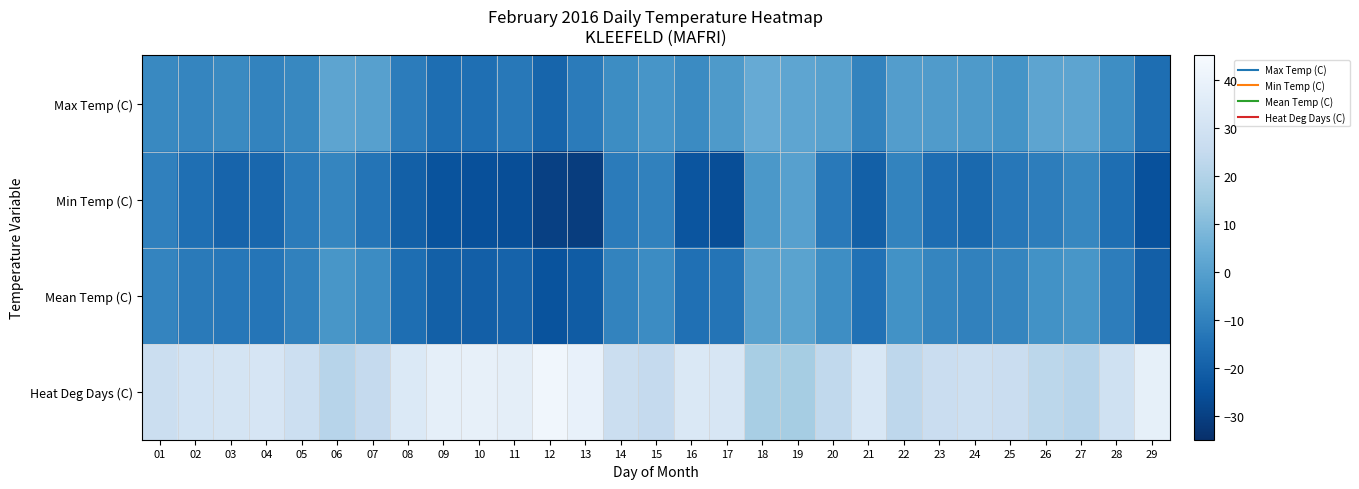

Reading left to right, transcribe all the data shown in this chart.

Max Temp (C): 01=-7.6	02=-8.7	03=-7.3	04=-9.2	05=-8.0	06=1.8	07=0.3	08=-11.4	09=-15.8	10=-15.6	11=-12.6	12=-18.5	13=-11.7	14=-6.4	15=-3.6	16=-7.0	17=-2.0	18=3.8	19=1.9	20=0.5	21=-9.2	22=-0.7	23=-1.4	24=-2.1	25=-4.3	26=1.7	27=1.8	28=-6.0	29=-15.9
Min Temp (C): 01=-10.1	02=-15.5	03=-18.9	04=-17.9	05=-11.6	06=-8.5	07=-13.8	08=-20.1	09=-24.3	10=-25.3	11=-25.8	12=-30.0	13=-30.8	14=-11.7	15=-10.0	16=-23.6	17=-25.7	18=-2.8	19=0.2	20=-12.4	21=-20.2	22=-9.3	23=-16.0	24=-17.5	25=-12.9	26=-11.1	27=-8.3	28=-15.9	29=-24.8
Mean Temp (C): 01=-8.9	02=-12.1	03=-13.1	04=-13.6	05=-9.8	06=-3.4	07=-6.8	08=-15.8	09=-20.1	10=-20.5	11=-19.2	12=-24.3	13=-21.3	14=-9.1	15=-6.8	16=-15.3	17=-13.9	18=0.5	19=1.1	20=-6.0	21=-14.7	22=-5.0	23=-8.7	24=-9.8	25=-8.6	26=-4.7	27=-3.3	28=-11.0	29=-20.4
Heat Deg Days (C): 01=26.9	02=30.1	03=31.1	04=31.6	05=27.8	06=21.4	07=24.8	08=33.8	09=38.1	10=38.5	11=37.2	12=42.3	13=39.3	14=27.1	15=24.8	16=33.3	17=31.9	18=17.5	19=16.9	20=24.0	21=32.7	22=23.0	23=26.7	24=27.8	25=26.6	26=22.7	27=21.3	28=29.0	29=38.4